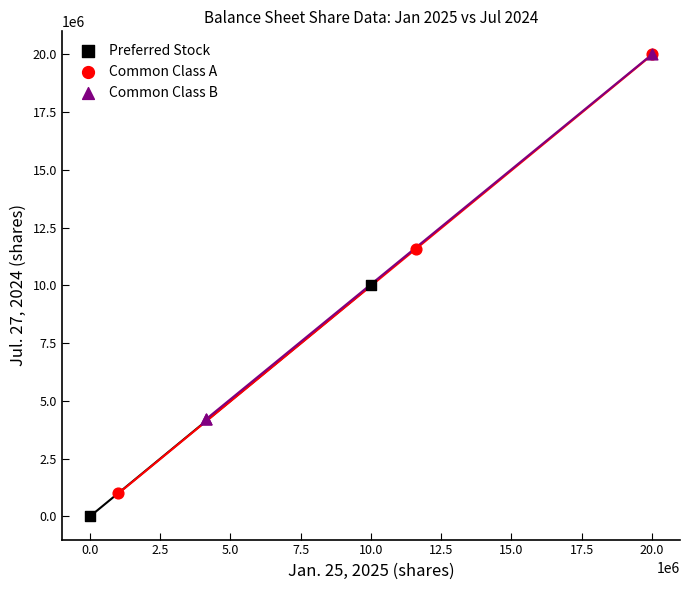

What are all the series names shown in the legend?

Preferred Stock, Common Class A, Common Class B